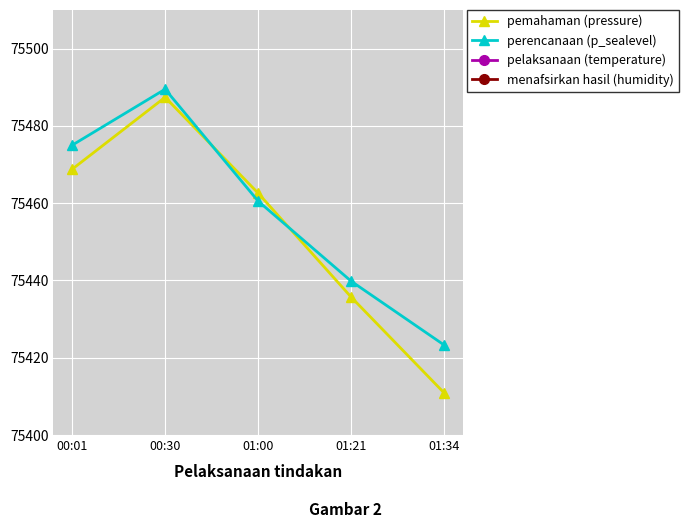

Reading left to right, extract all data points from this chart.

pemahaman (pressure): 75468.8	75487.4	75462.6	75435.7	75410.9
perencanaan (p_sealevel): 75475.0	75489.5	75460.5	75439.8	75423.3
pelaksanaan (temperature): -145.7	-145.7	-145.7	-145.7	-145.7
menafsirkan hasil (humidity): 100.0	100.0	100.0	100.0	100.0